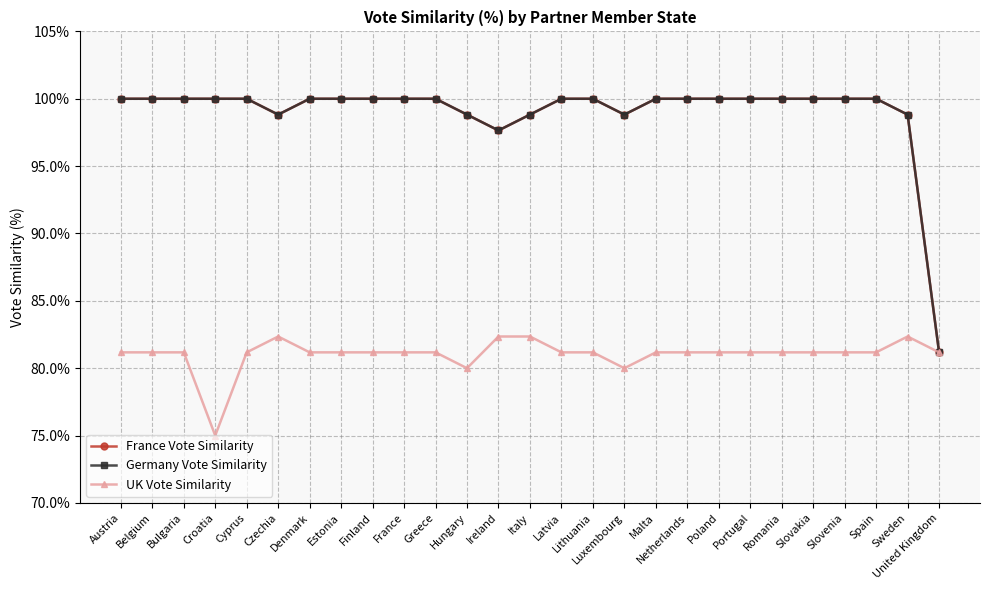

Is this an area chart (filled region under the line)?

No